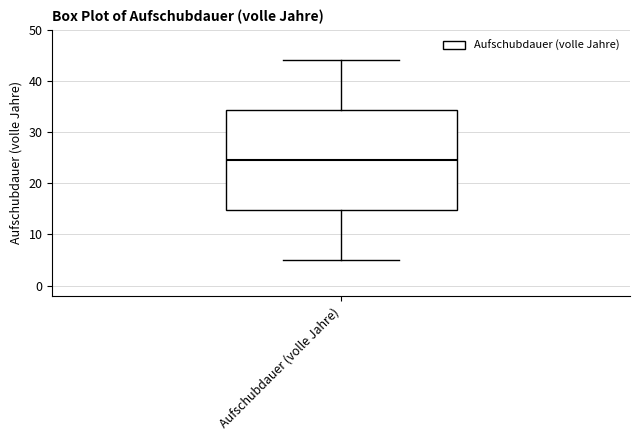

Read this box plot against the y-axis: the position of the median line, the range covered by the box, and the ends of both whiskers. The values are not printed on the chart, so give them approximately, as read against the axis.

median 25, box 15 to 34, whiskers 5 to 44